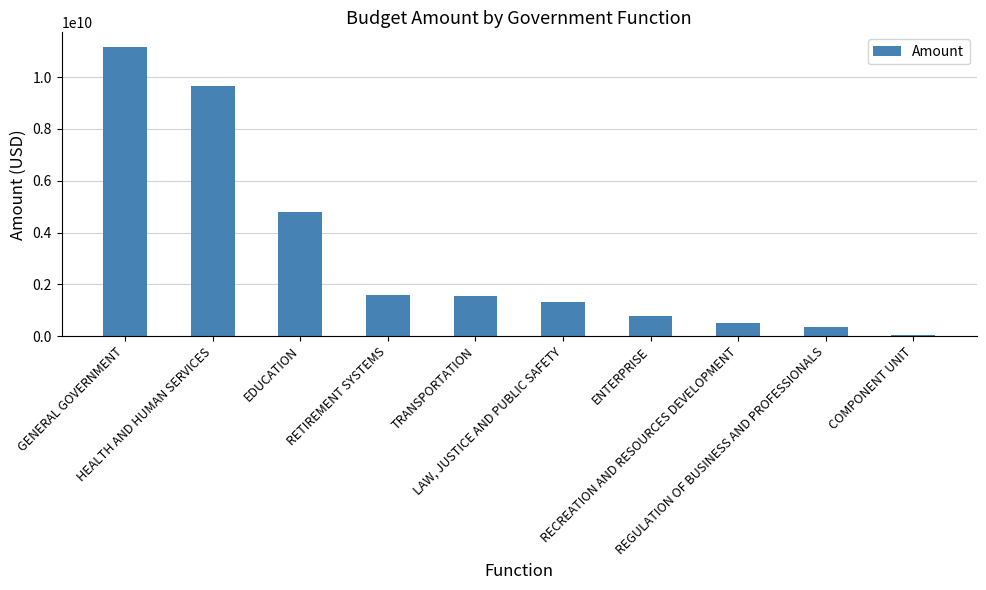

What is the smallest value displayed?

56144503.1